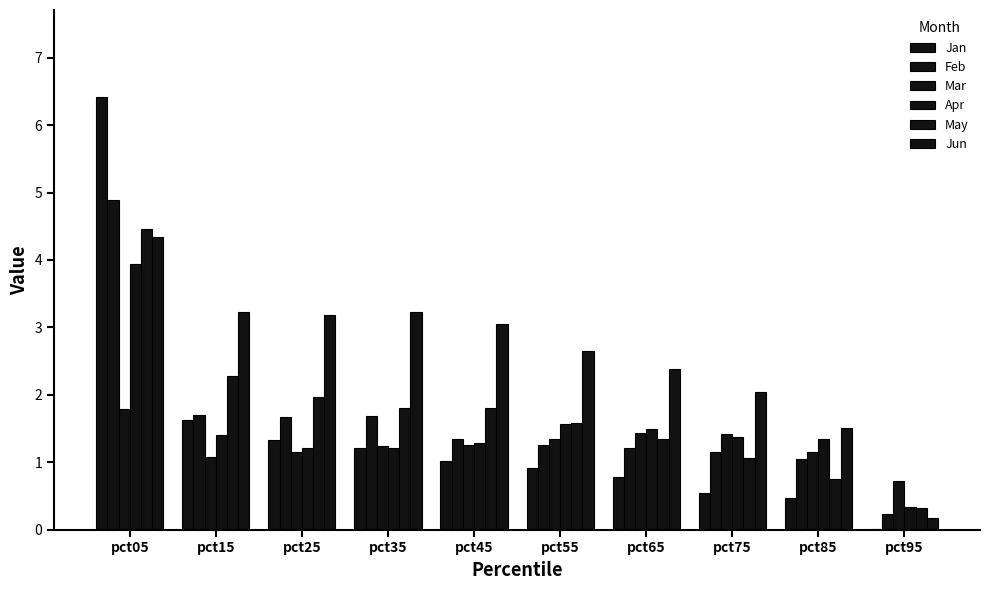

What value does the Jun series have at pct45?

3.0